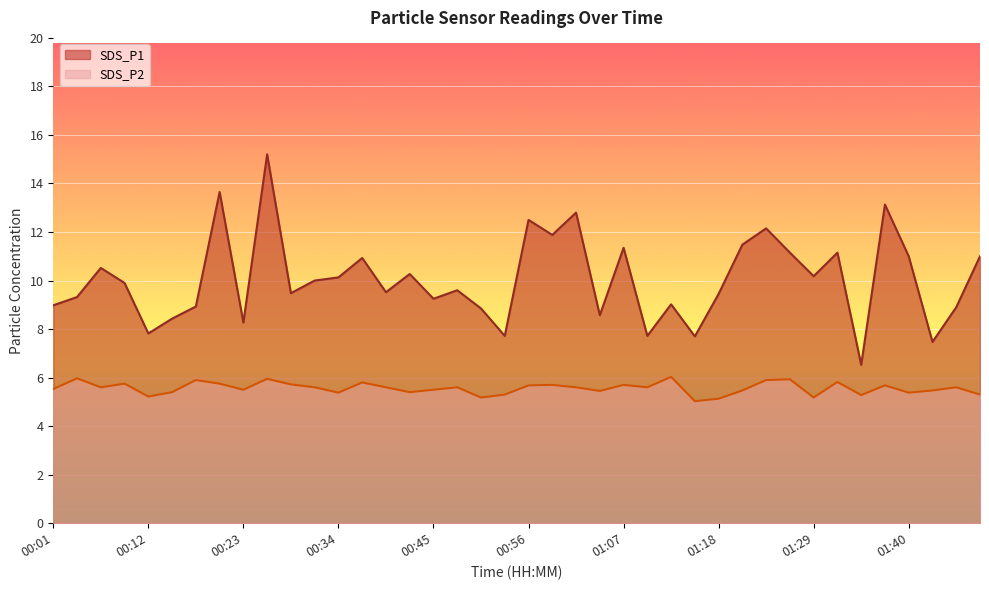

Count the number of categories in the chart.

40